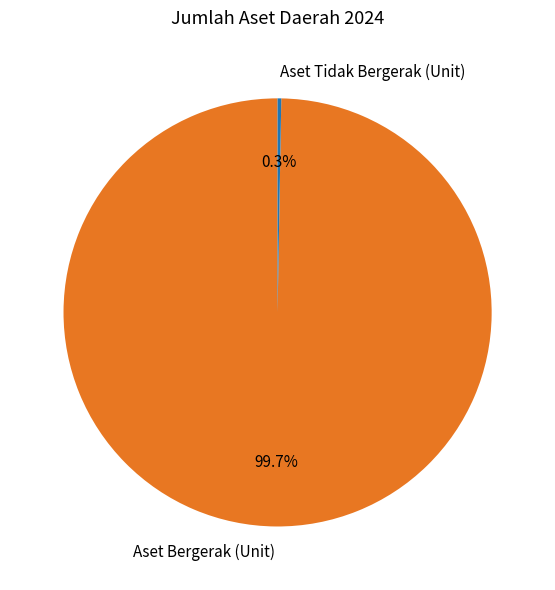

Which category accounts for the majority?

Aset Bergerak (Unit)